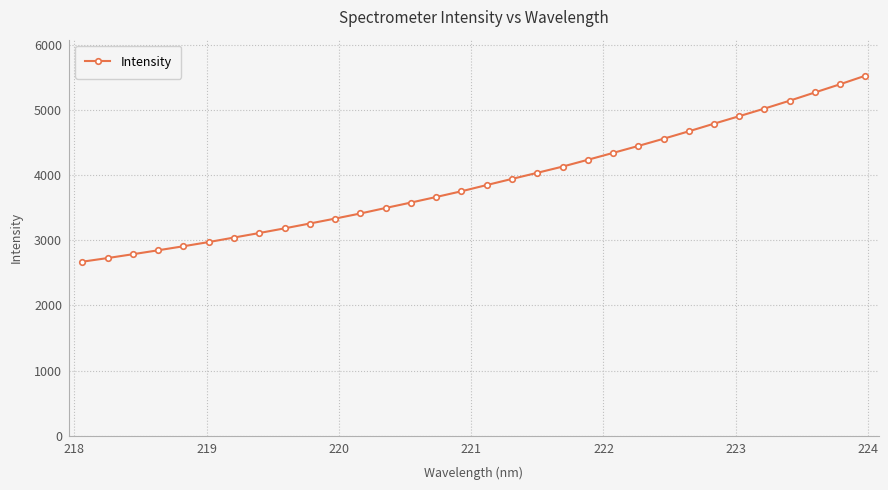

Does the chart have visible grid lines?

Yes